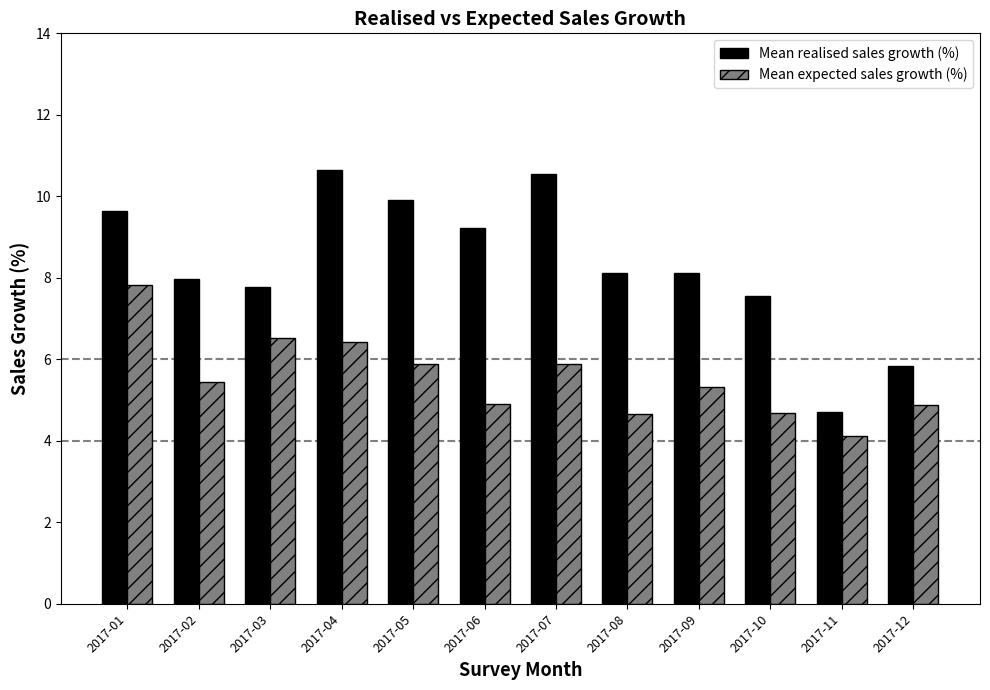

Are the bars horizontal?

No